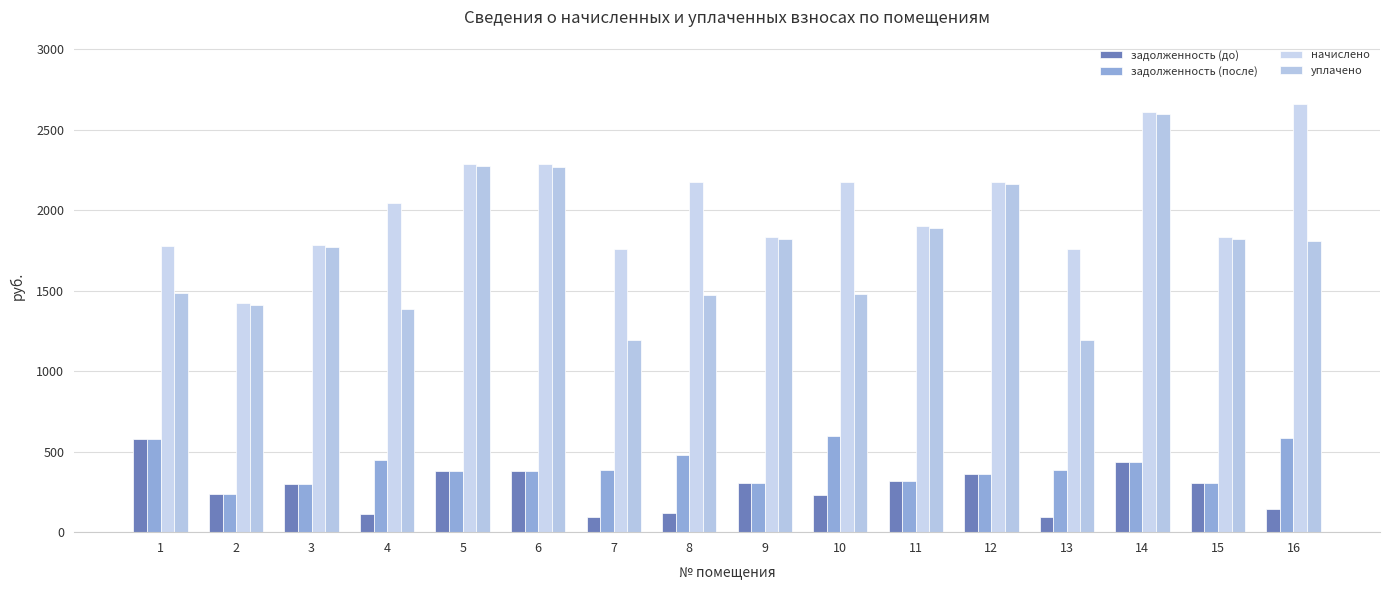

What is the difference between the задолженность (после) values at 9 and 10?

289.6